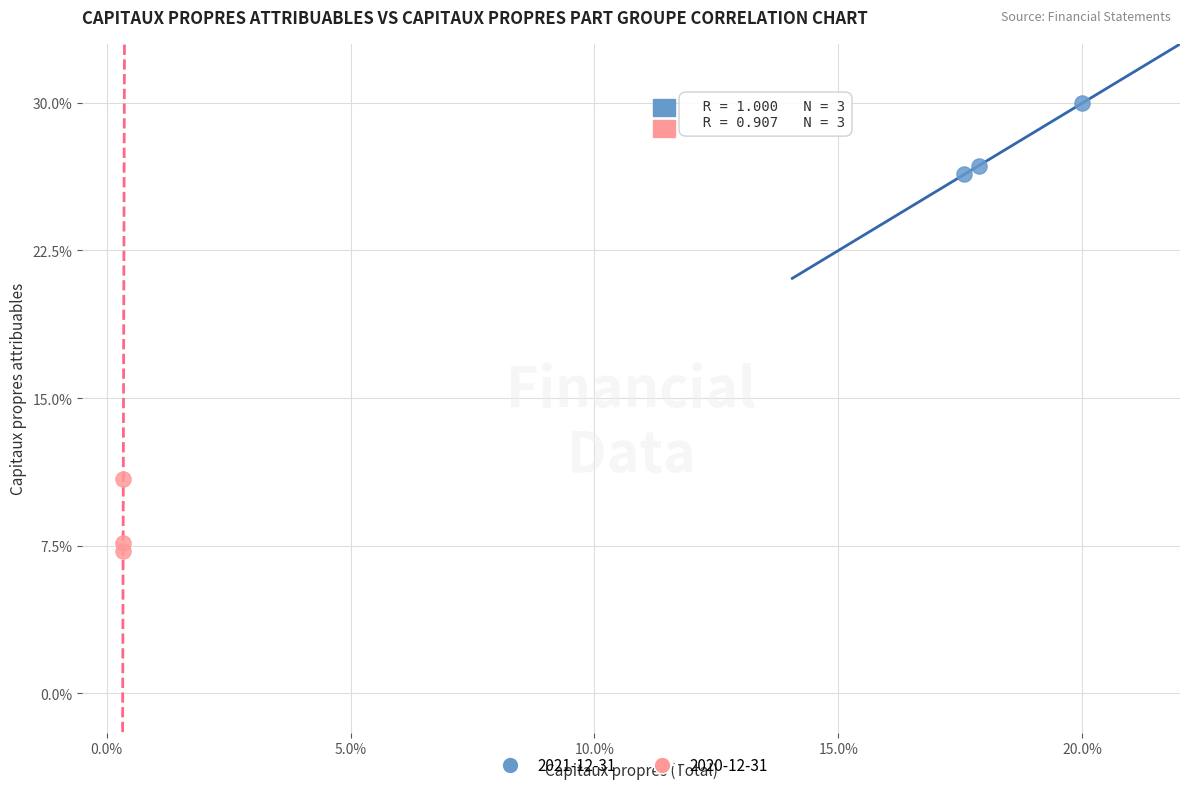

Which series contains the lowest Y value?

2020-12-31